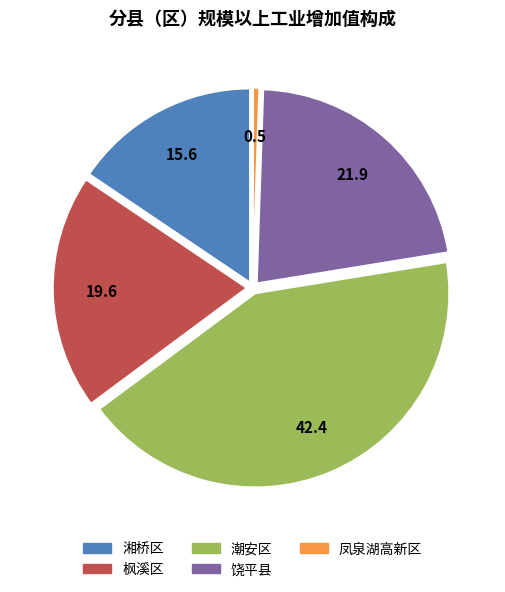

Is the sum of 潮安区 and 饶平县 greater than half?

Yes